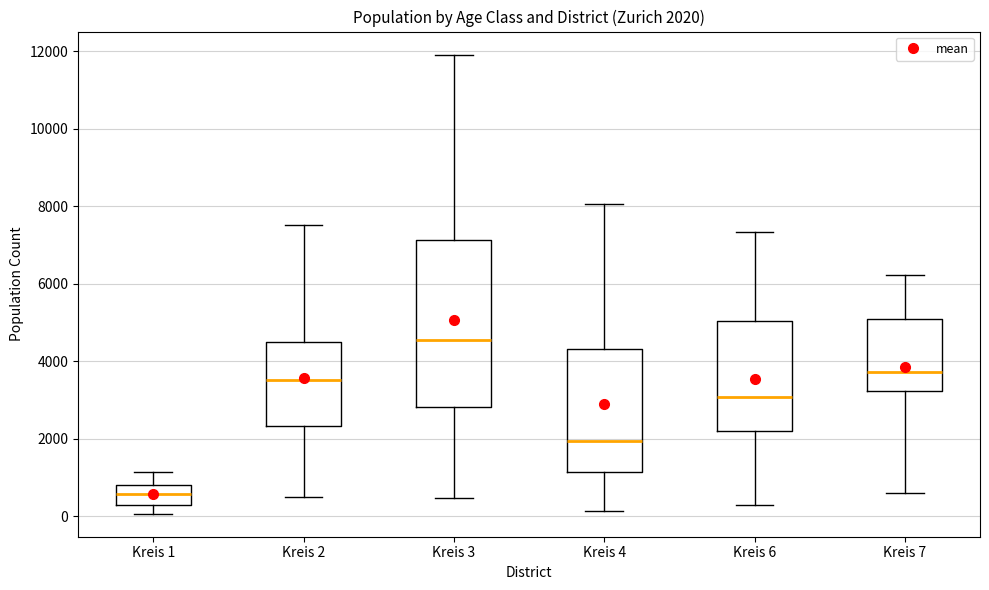

Comparing the boxes themselves (not the whiskers), which one is the tallest?

Kreis 3